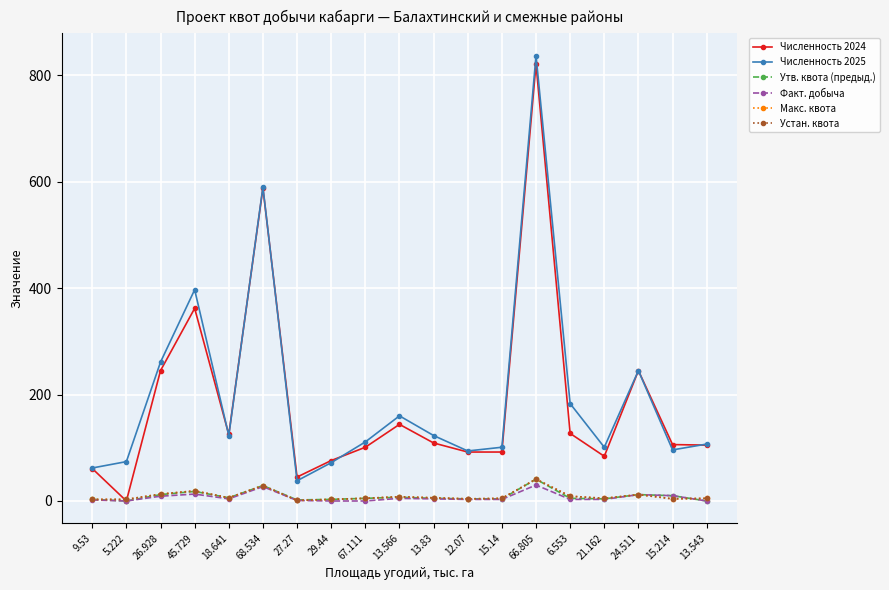

Rank the series by their maximum value, from highest to lowest.

Численность 2025, Численность 2024, Утв. квота (предыд.), Макс. квота, Устан. квота, Факт. добыча